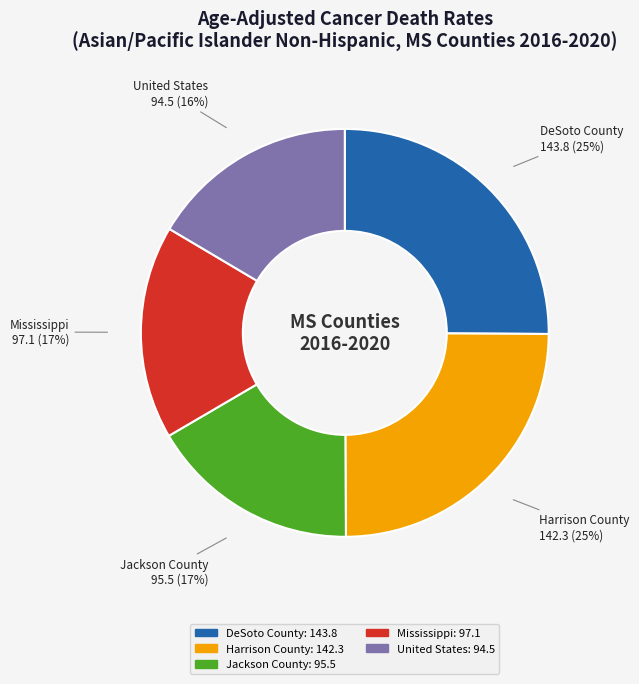

How many segments does this pie chart have?

5